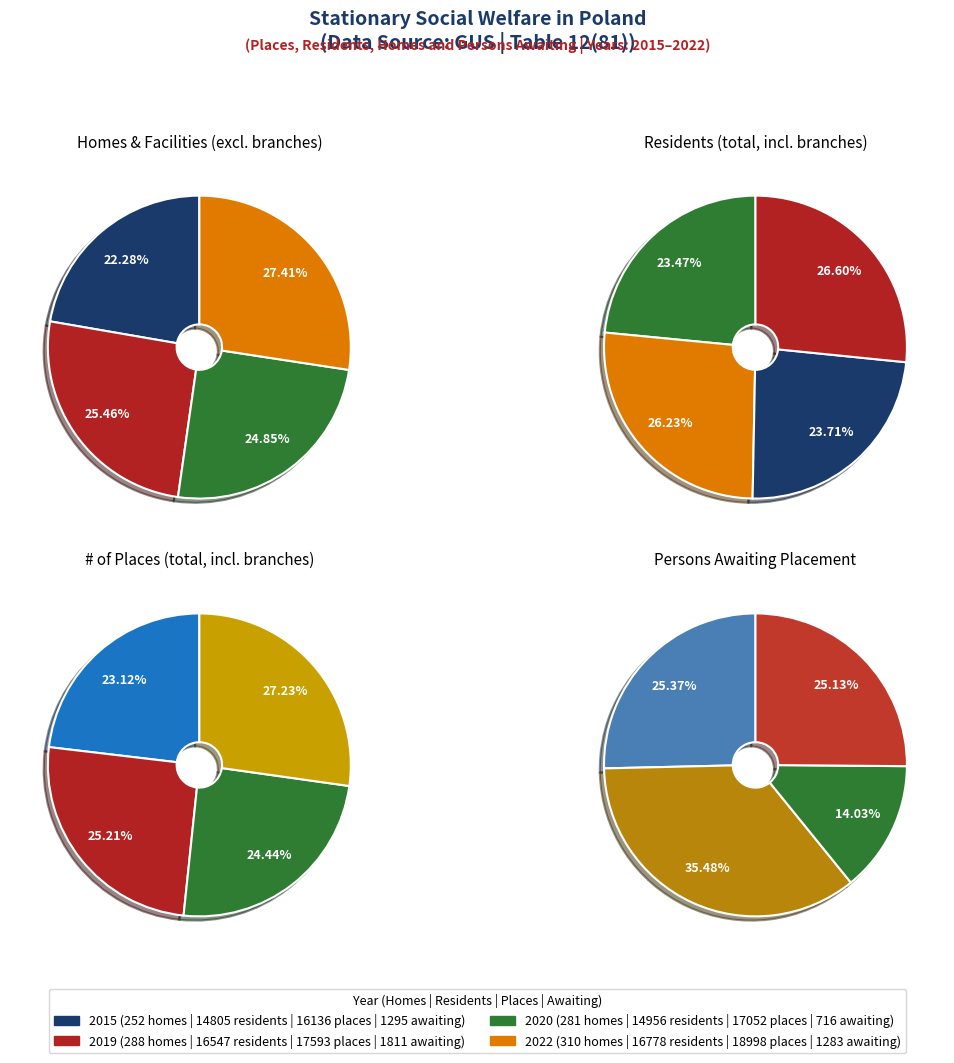

Is it true that 2020 is 25% of the pie?

True